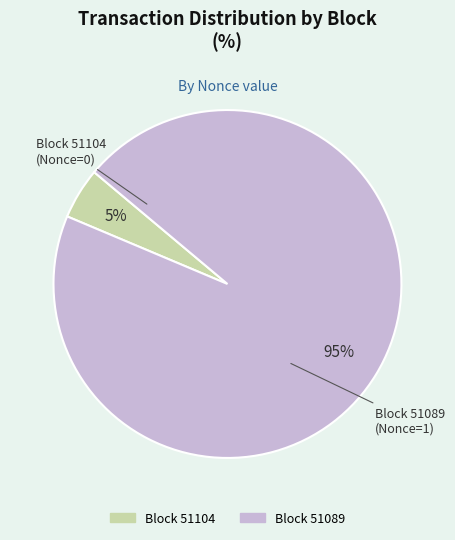

To the nearest percent, what is the average slice percentage?

50%